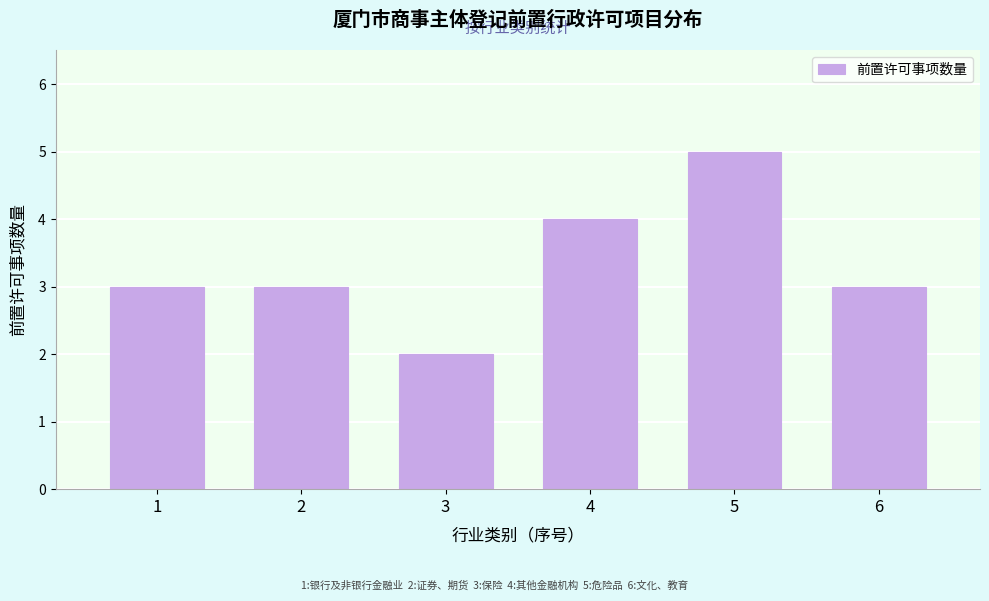

Reading right to left, transcribe all the data shown in this chart.

3	5	4	2	3	3